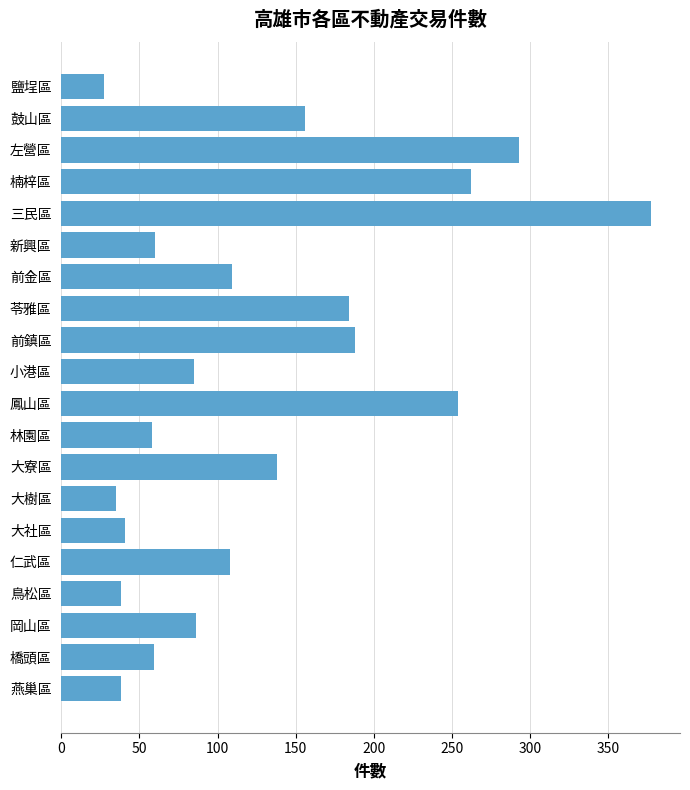

What is the change in value from 鳳山區 to 大樹區?

-219